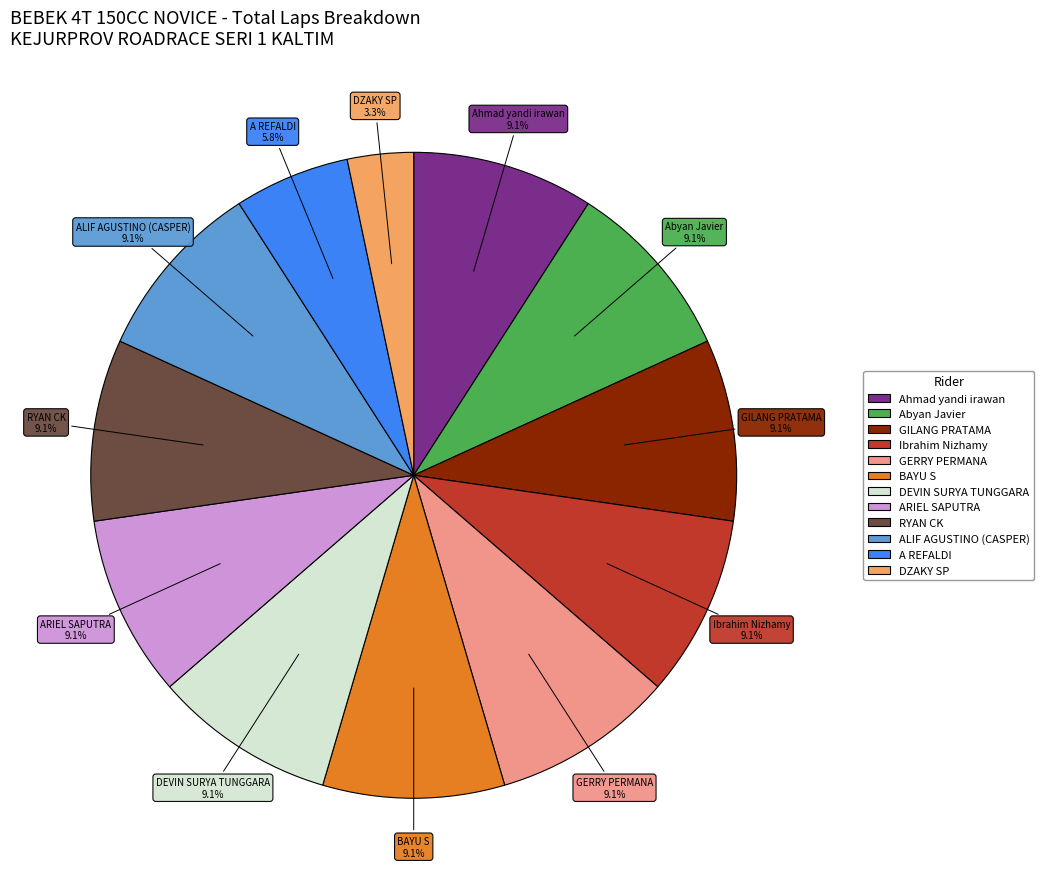

Which category has the smallest portion of the pie?

DZAKY SP